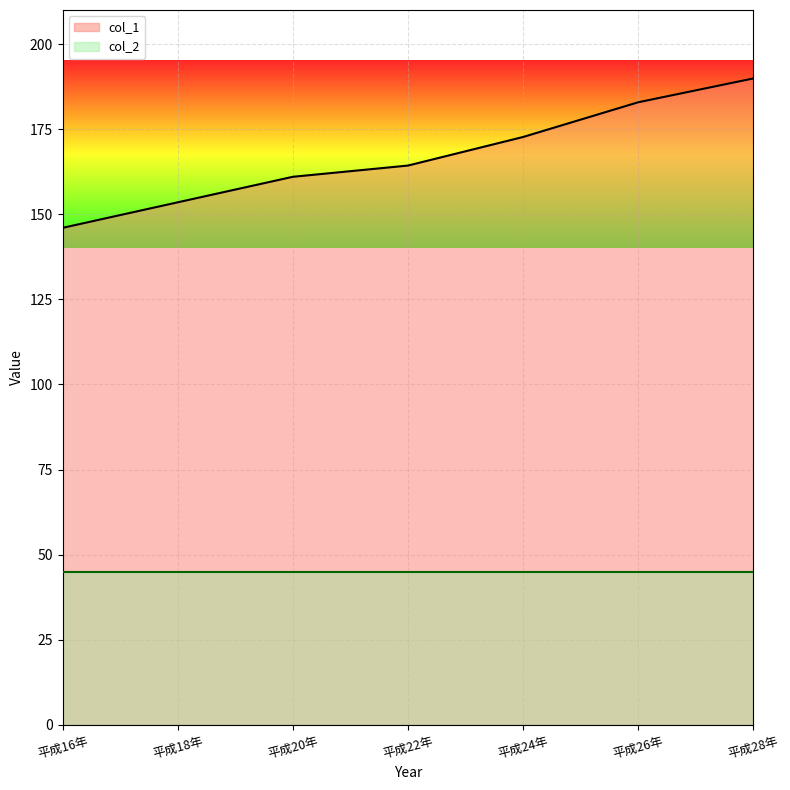

How many values exceed 164?

4